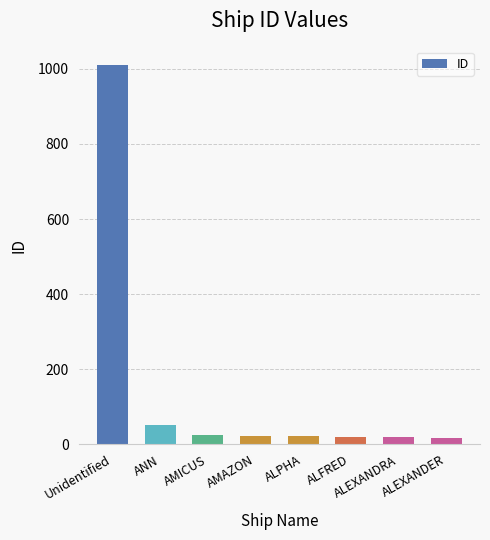

The value at Unidentified is 1382. True or false?

False